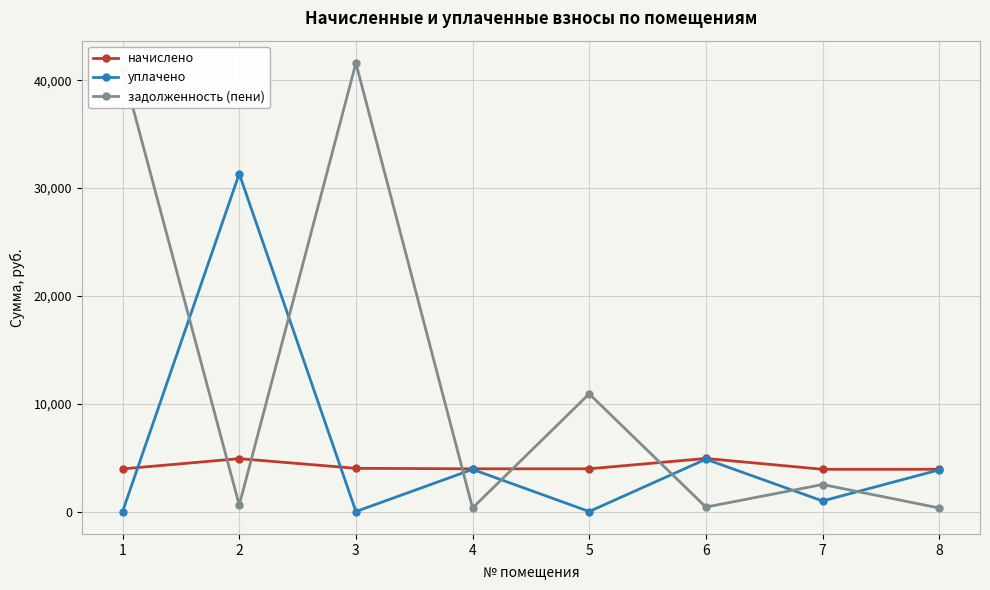

Rank the series by their average value, from highest to lowest.

задолженность (пени), уплачено, начислено